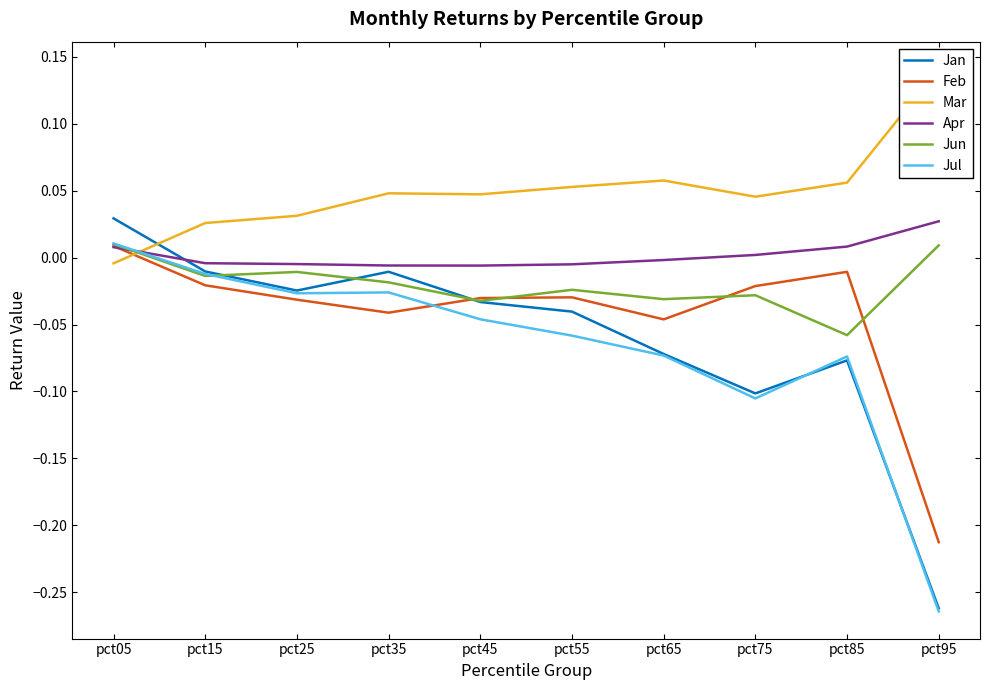

At which category does Jun reach its first local peak?

pct25